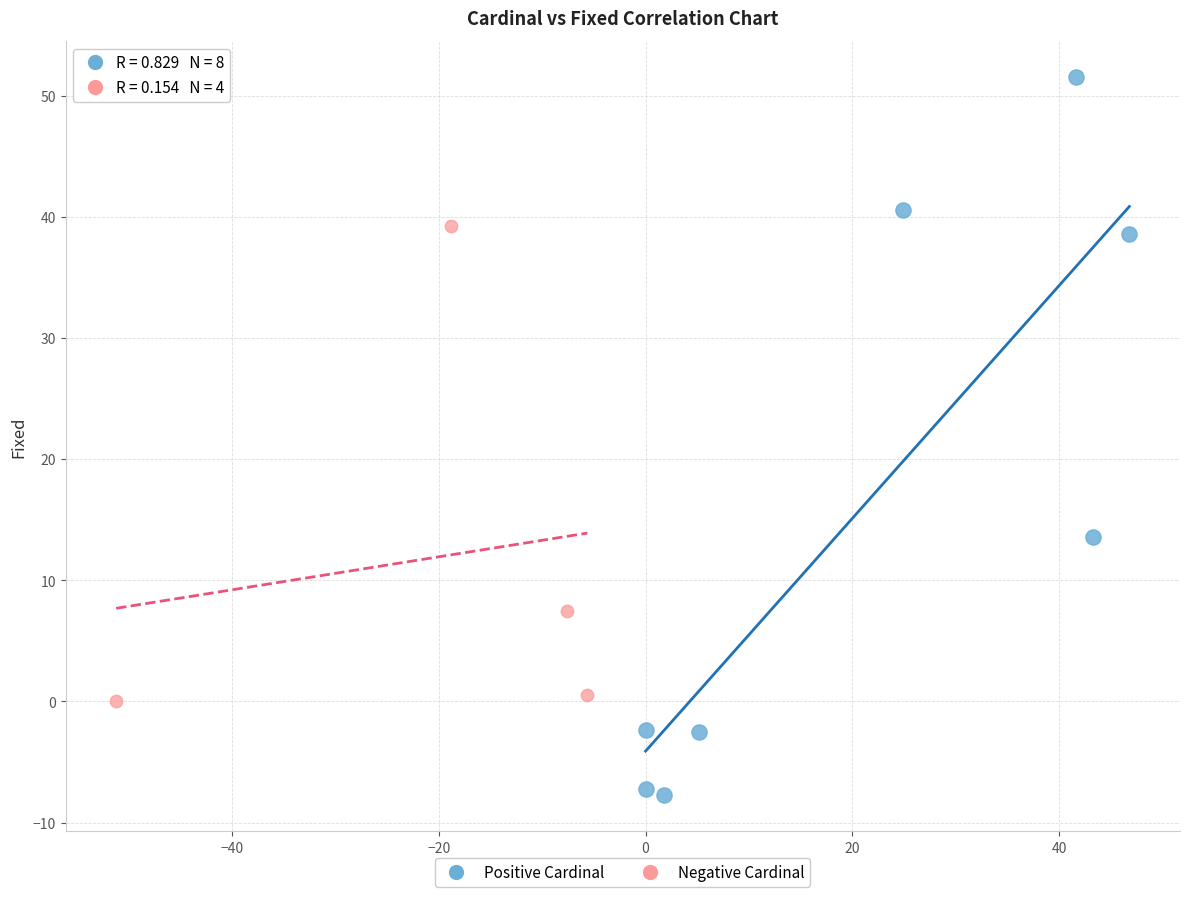

Which series reaches the minimum Y coordinate?

Positive Cardinal